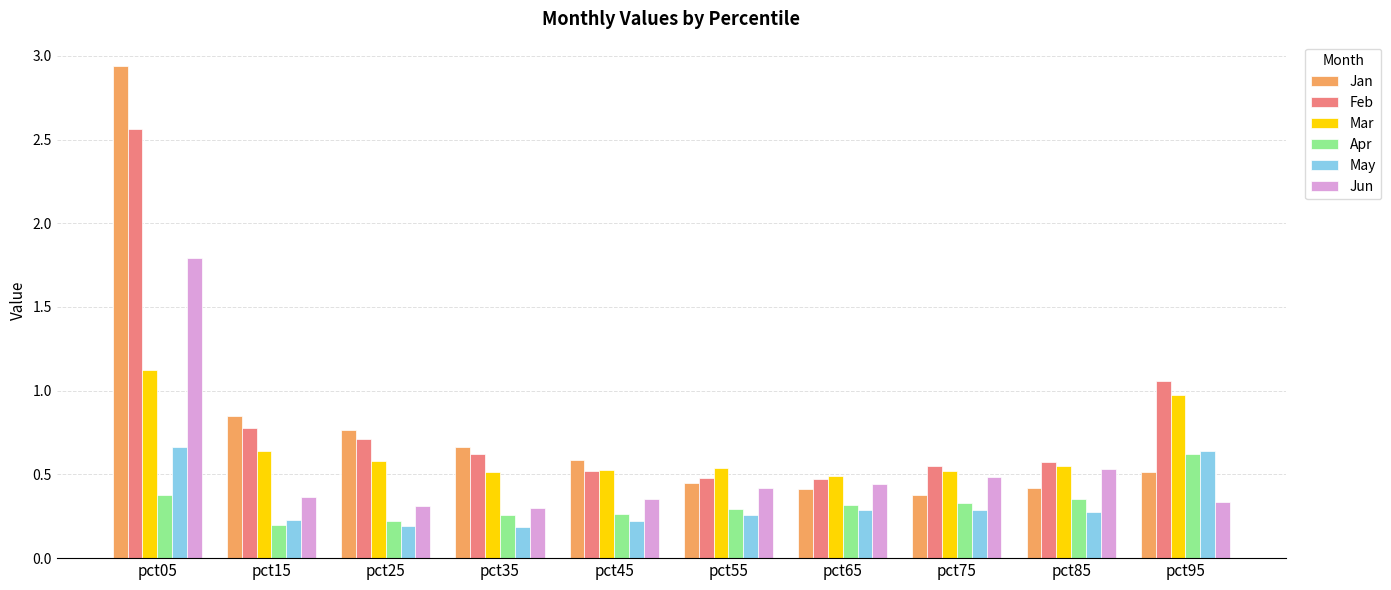

The value of Jan at pct45 is 1.0. True or false?

False